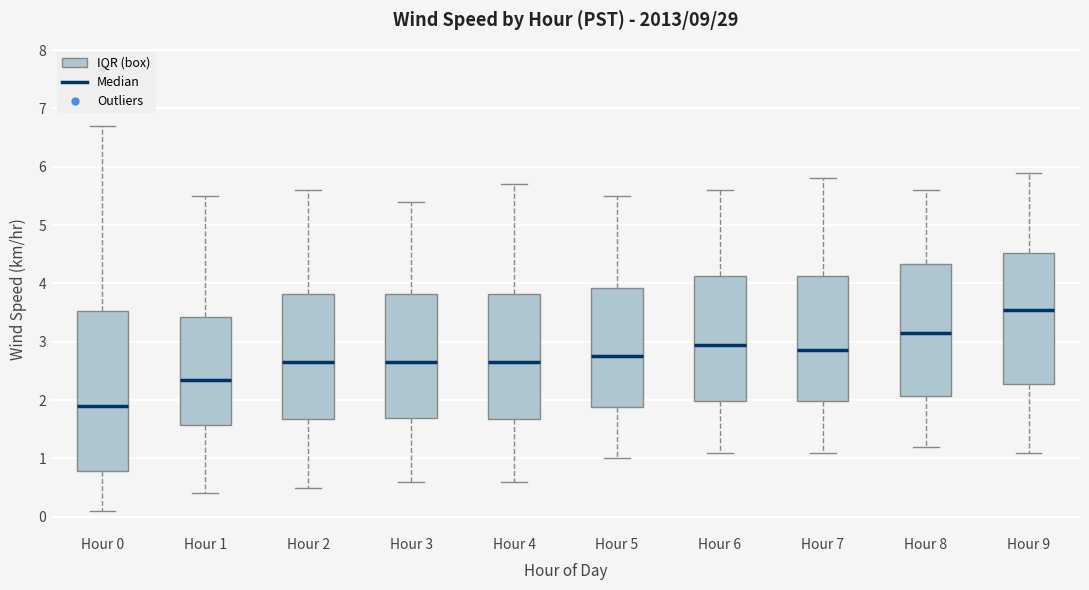

Reading left to right, read every box against the y-axis: the position of its median line, the range the box covers, and the ends of its whiskers. The values are not printed on the chart, so give them approximately, as read against the axis.

Hour 0: median 1.9, box 0.8 to 3.5, whiskers 0.1 to 6.7
Hour 1: median 2.4, box 1.6 to 3.4, whiskers 0.4 to 5.5
Hour 2: median 2.7, box 1.7 to 3.8, whiskers 0.5 to 5.6
Hour 3: median 2.7, box 1.7 to 3.8, whiskers 0.6 to 5.4
Hour 4: median 2.7, box 1.7 to 3.8, whiskers 0.6 to 5.7
Hour 5: median 2.8, box 1.9 to 3.9, whiskers 1.0 to 5.5
Hour 6: median 3.0, box 2.0 to 4.1, whiskers 1.1 to 5.6
Hour 7: median 2.9, box 2.0 to 4.1, whiskers 1.1 to 5.8
Hour 8: median 3.2, box 2.1 to 4.3, whiskers 1.2 to 5.6
Hour 9: median 3.6, box 2.3 to 4.5, whiskers 1.1 to 5.9